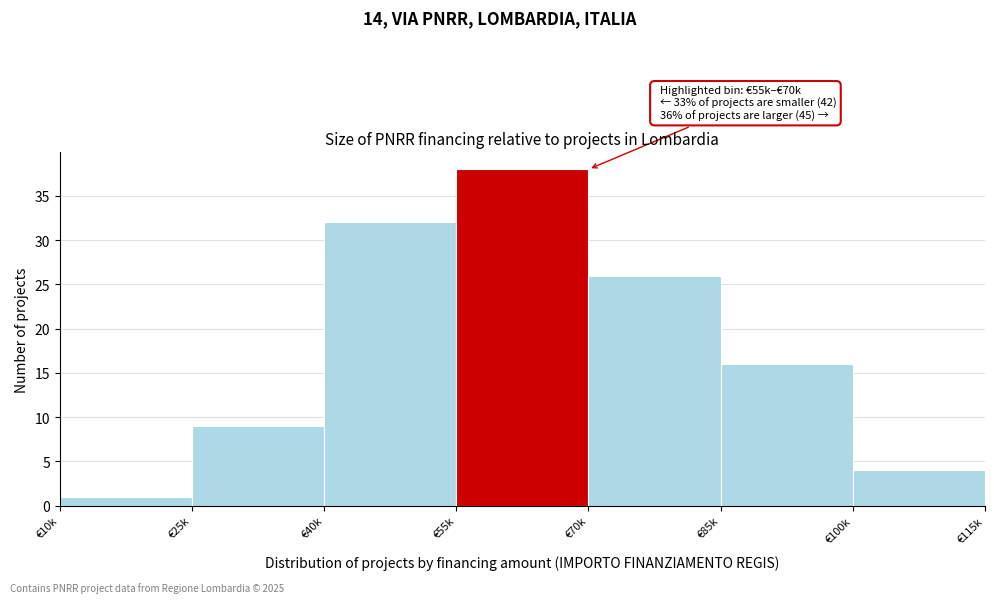

Reading right to left, extract all data points from this chart.

4	16	26	38	32	9	1